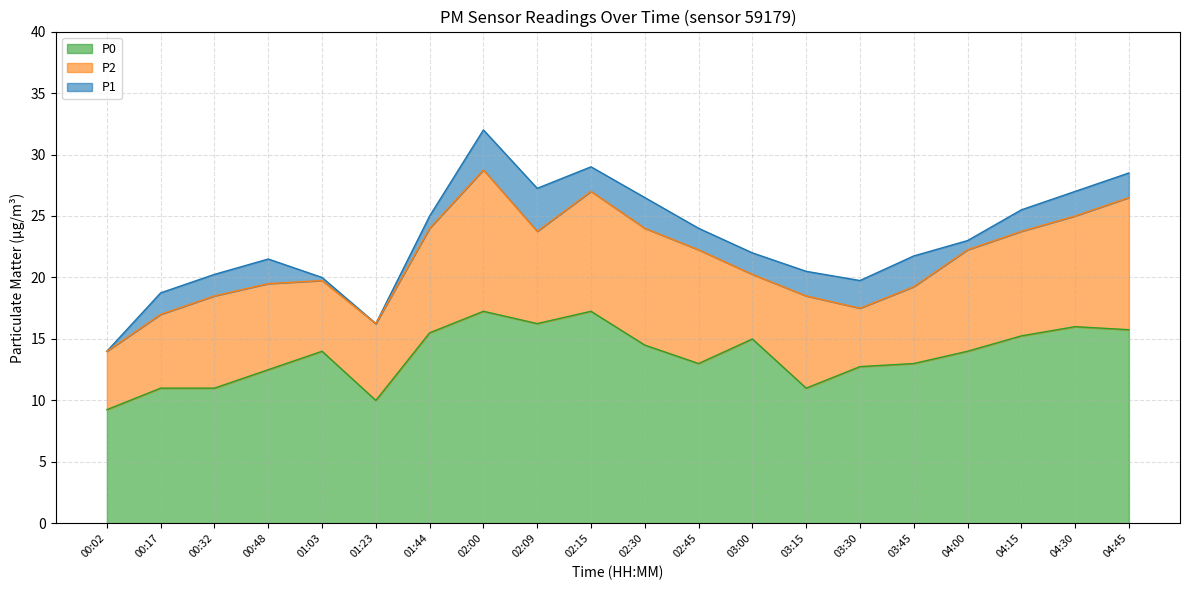

True or false: P2 and P0 cross at least once.

False